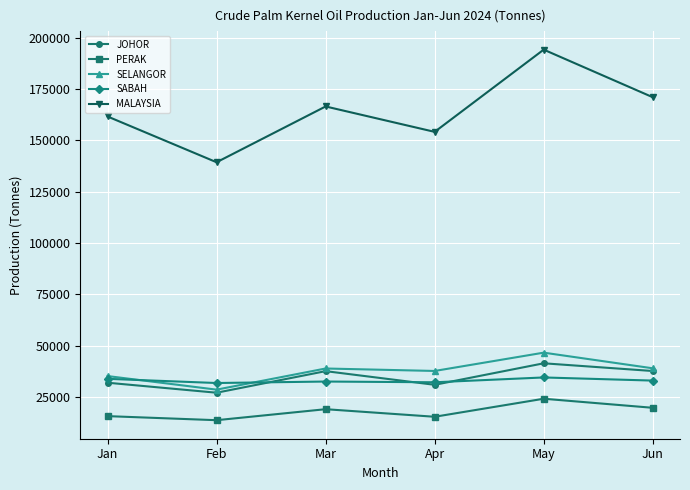

True or false: SABAH and SELANGOR intersect in this chart.

True